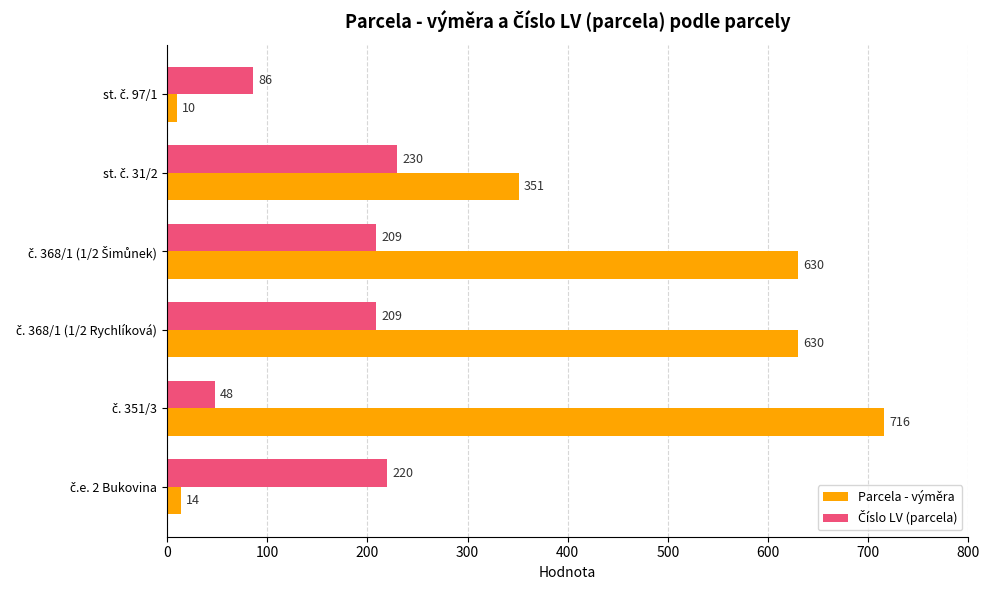

What is the sum of all Parcela - výměra values?

2351